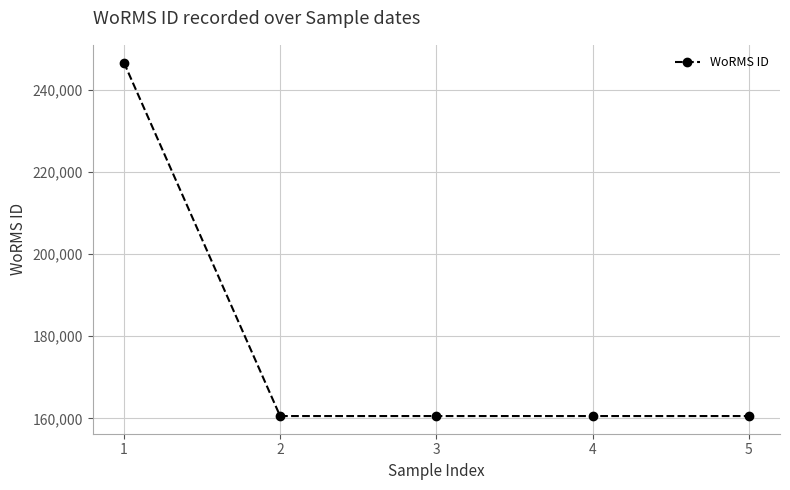

What is the maximum value shown in the chart?

246601